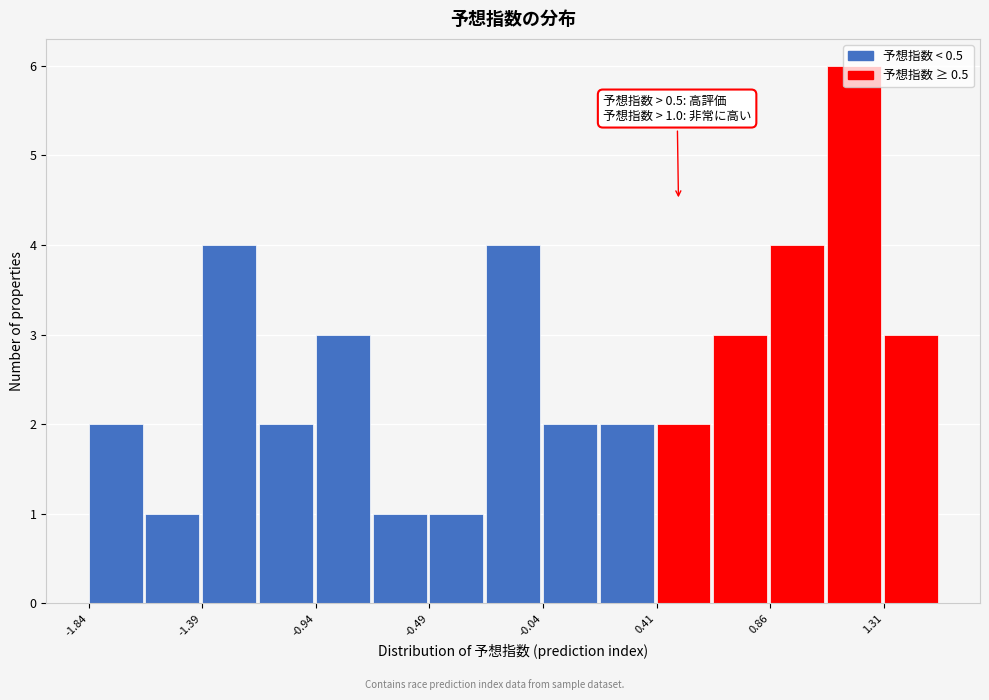

Over which range of the x-axis is the bar tallest?

1.10 to 1.30